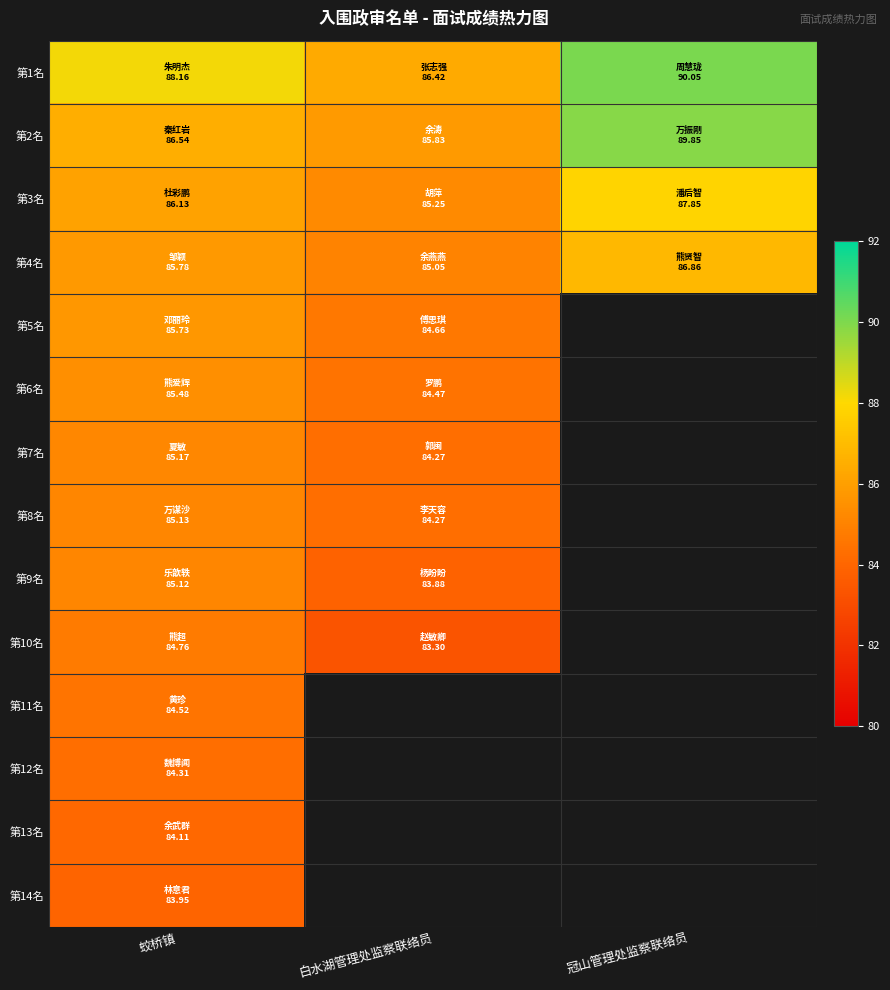

Between 冠山管理处监察联络员 and 白水湖管理处监察联络员, which is larger?

冠山管理处监察联络员